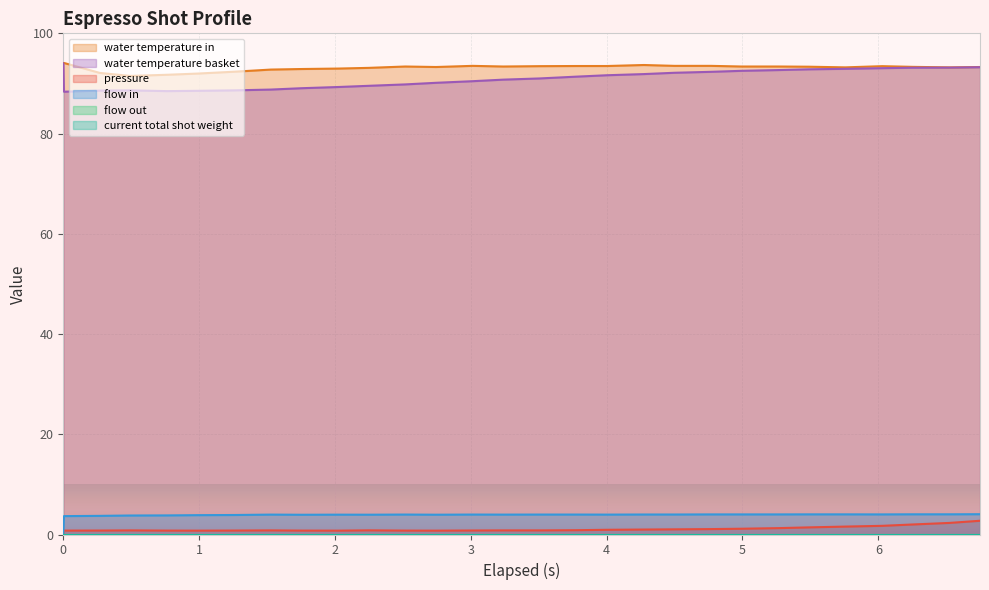

How many values in the water_temperature_in series are below 93?

8